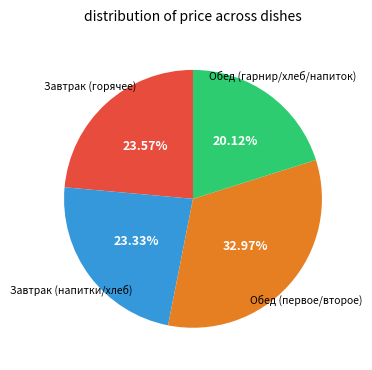

Count the number of slices in the pie.

4